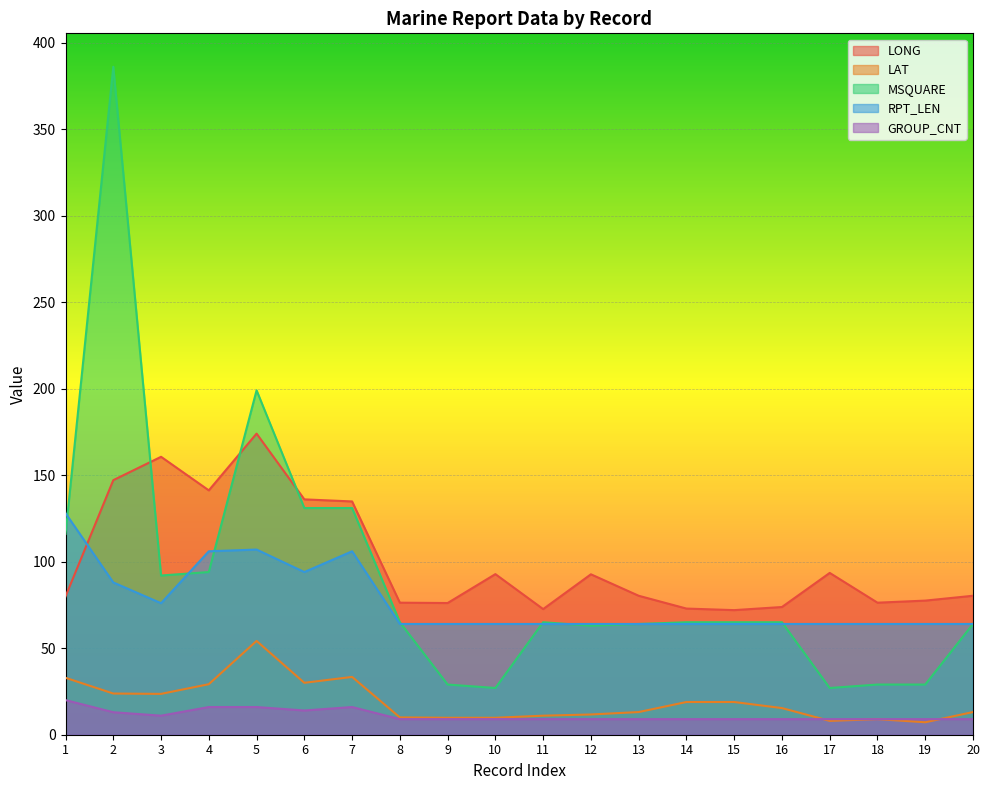

Reading right to left, extract all data points from this chart.

LONG: 80.3	77.5	76.3	93.5	73.8	72.0	72.9	80.3	92.7	72.6	92.8	76.1	76.3	134.8	136.0	174.0	141.2	160.6	147.1	79.9
LAT: 13.1	7.2	9.0	8.0	15.4	18.9	18.9	13.1	11.7	11.0	9.8	9.8	10.0	33.4	30.0	54.2	29.2	23.6	23.8	32.9
MSQUARE: 64.0	29.0	29.0	27.0	65.0	65.0	65.0	64.0	63.0	65.0	27.0	29.0	65.0	131.0	131.0	199.0	94.0	92.0	386.0	116.0
RPT_LEN: 64.0	64.0	64.0	64.0	64.0	64.0	64.0	64.0	64.0	64.0	64.0	64.0	64.0	106.0	94.0	107.0	106.0	76.0	88.0	128.0
GROUP_CNT: 9.0	9.0	9.0	9.0	9.0	9.0	9.0	9.0	9.0	9.0	9.0	9.0	9.0	16.0	14.0	16.0	16.0	11.0	13.0	20.0